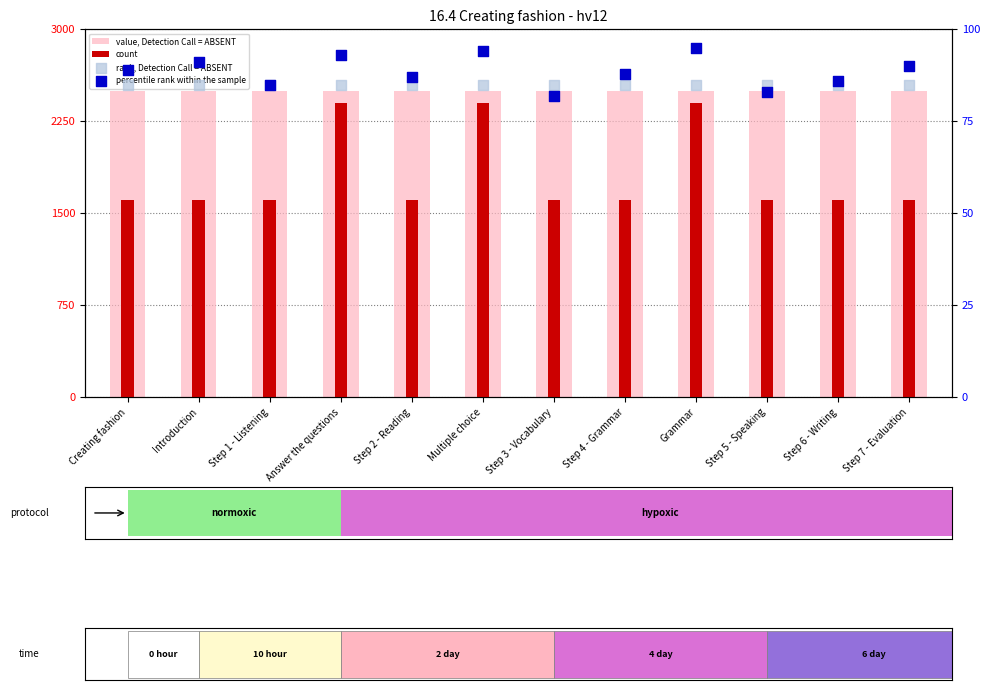

Which series has the largest Y range (max minus min)?

count